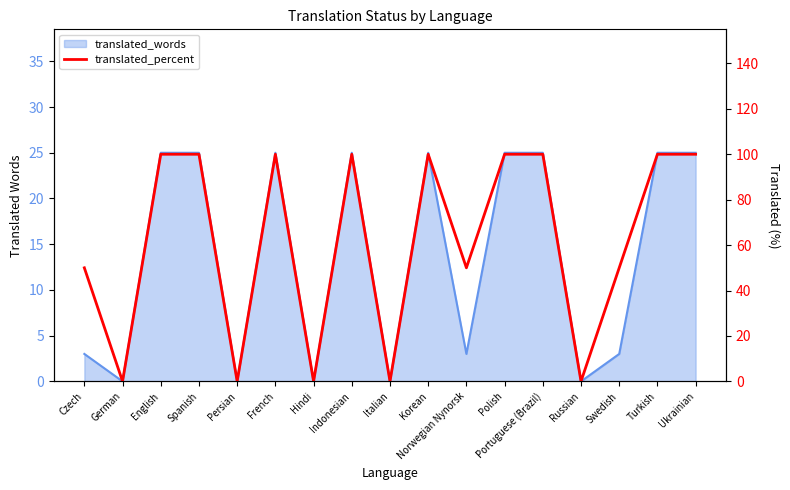

Read the value at English, to the nearest 50.

100